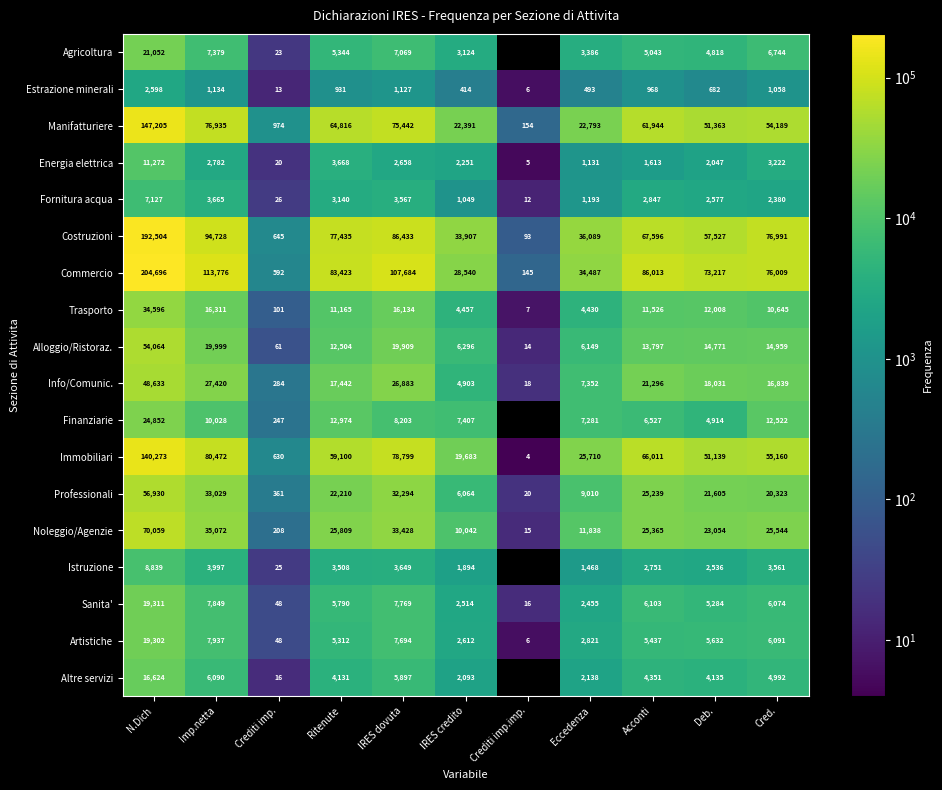

Which label corresponds to the largest value in the chart?

N.Dich